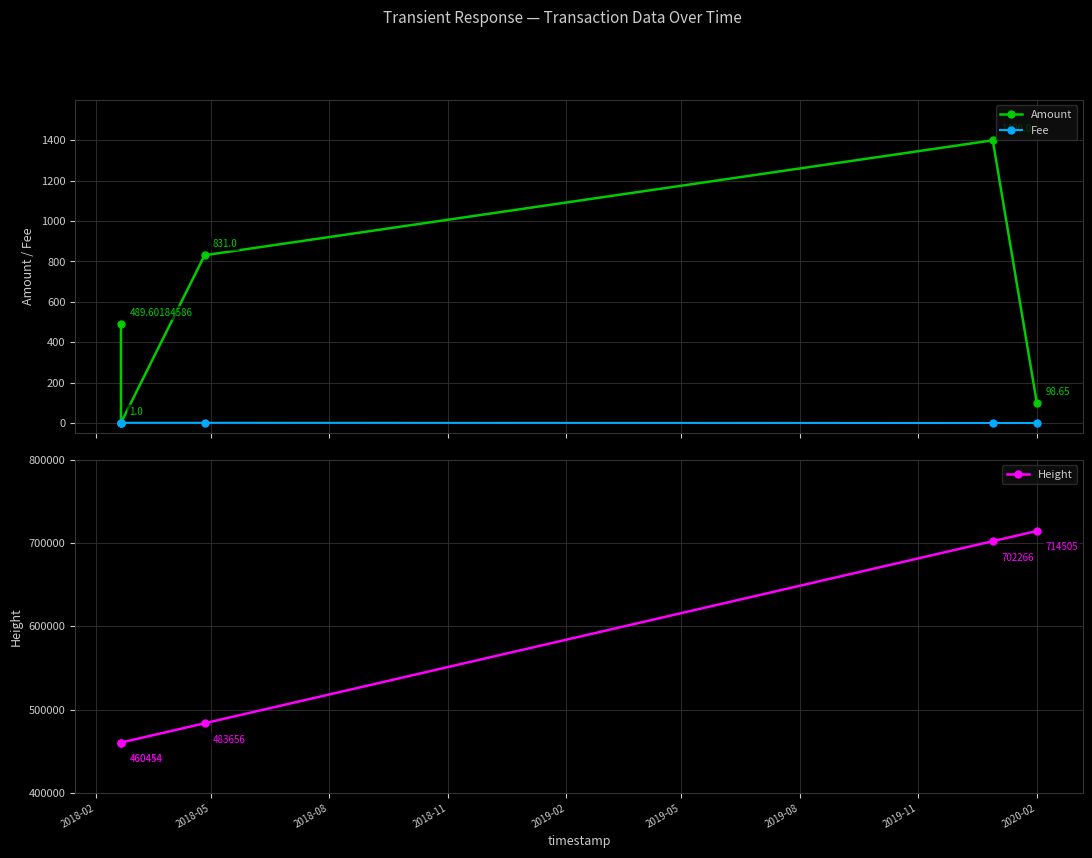

True or false: Height has more than 0 points higher than both neighbors.

False